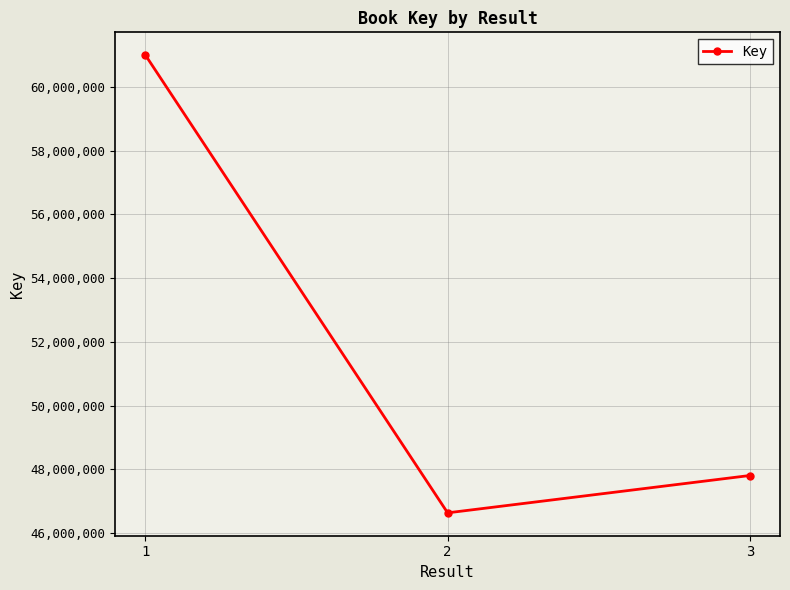

What is the value of the 2nd point from the left?

46635124